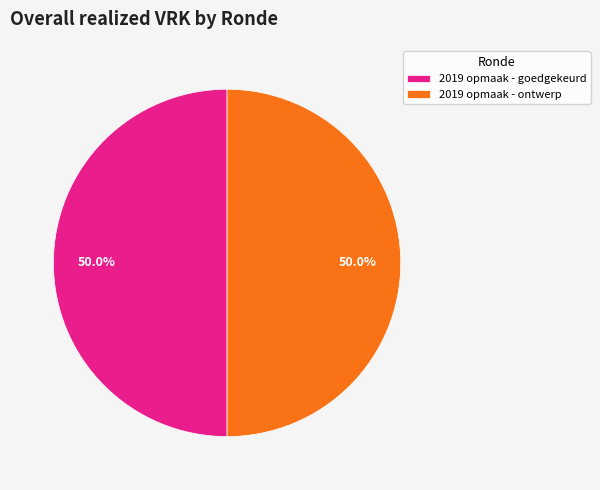

What percentage is the 2019 opmaak - ontwerp slice, to the nearest percent?

50%